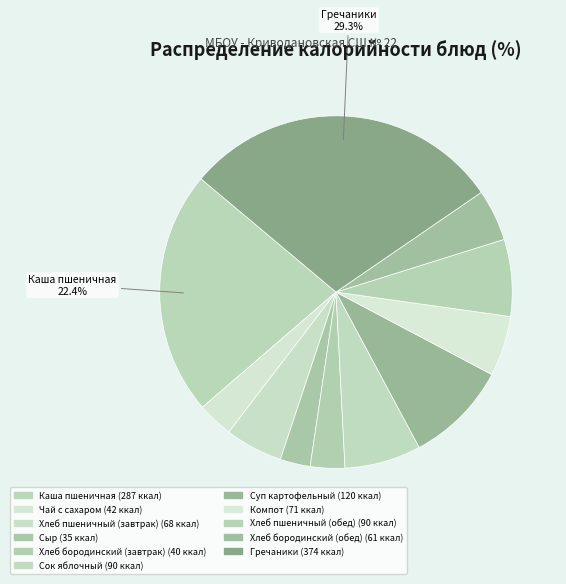

How many segments does this pie chart have?

11